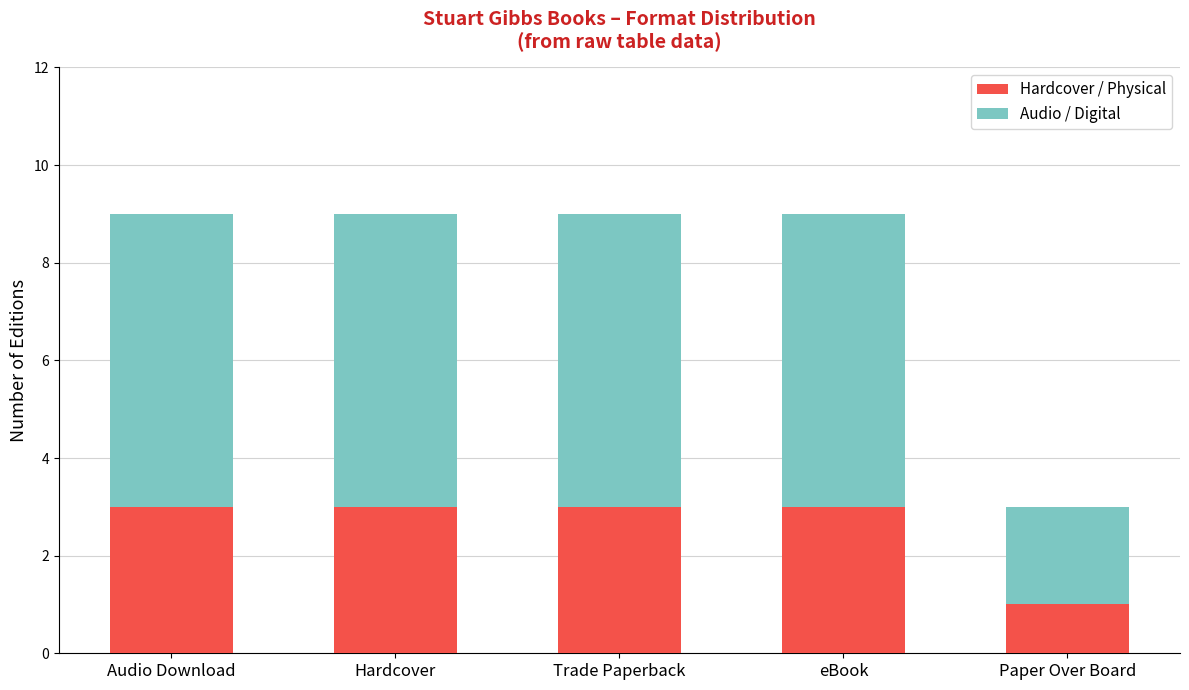

What is the difference between the maximum and minimum values in the Hardcover / Physical series?

2